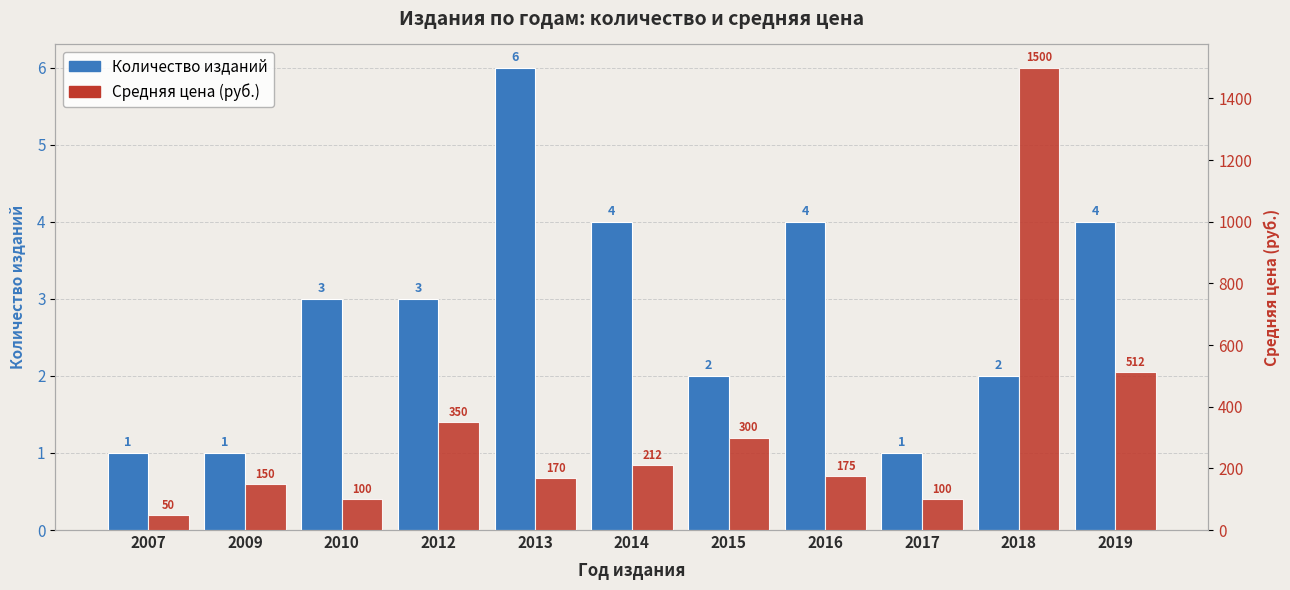

Which series has the widest spread of values?

Средняя цена (руб.)